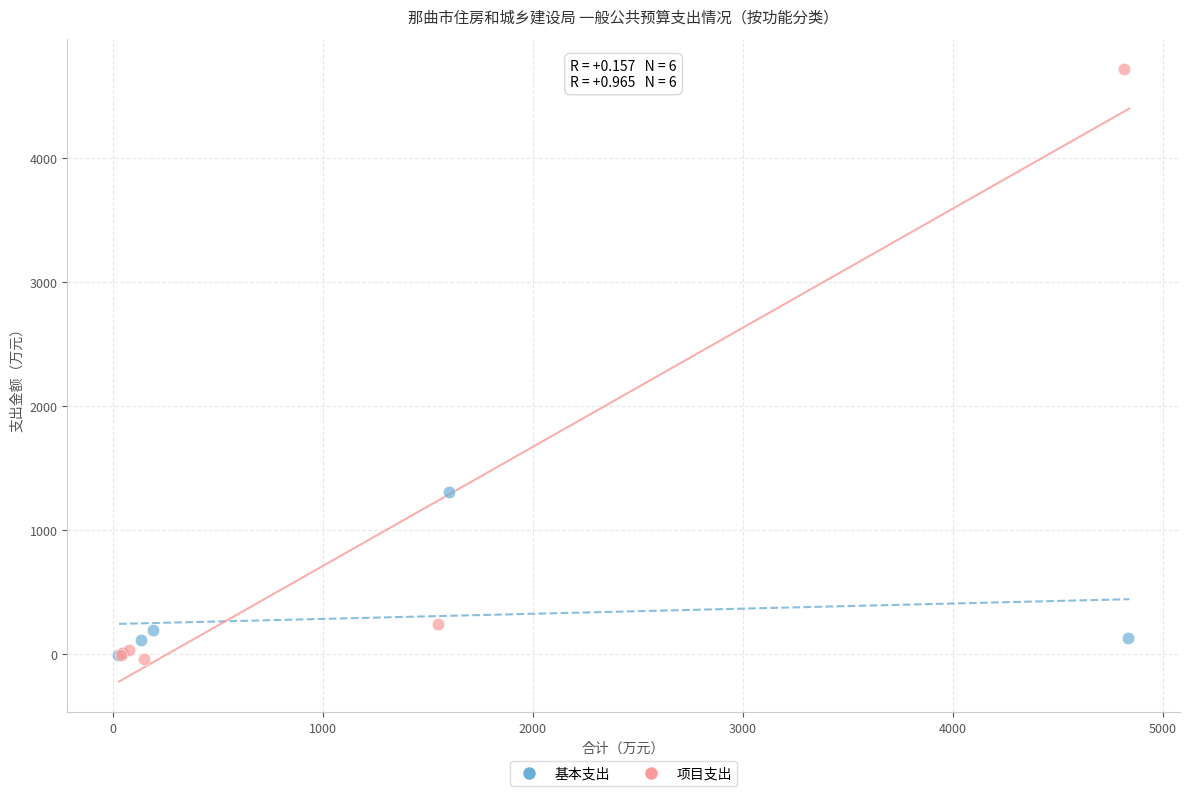

Which series reaches the maximum Y coordinate?

项目支出